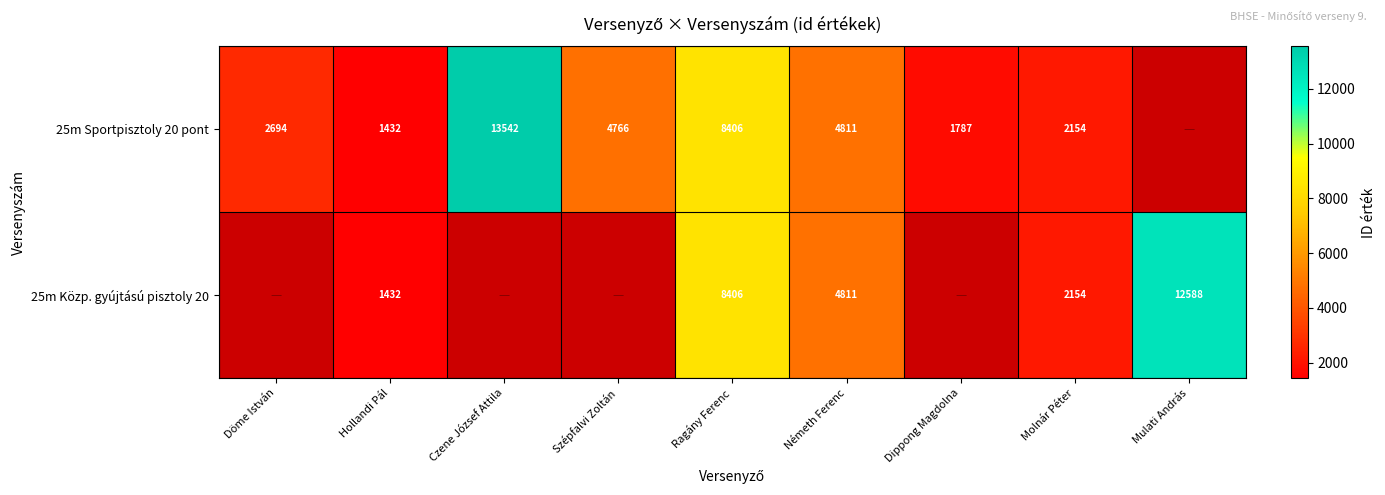

What is the minimum value shown in the chart?

1432.0